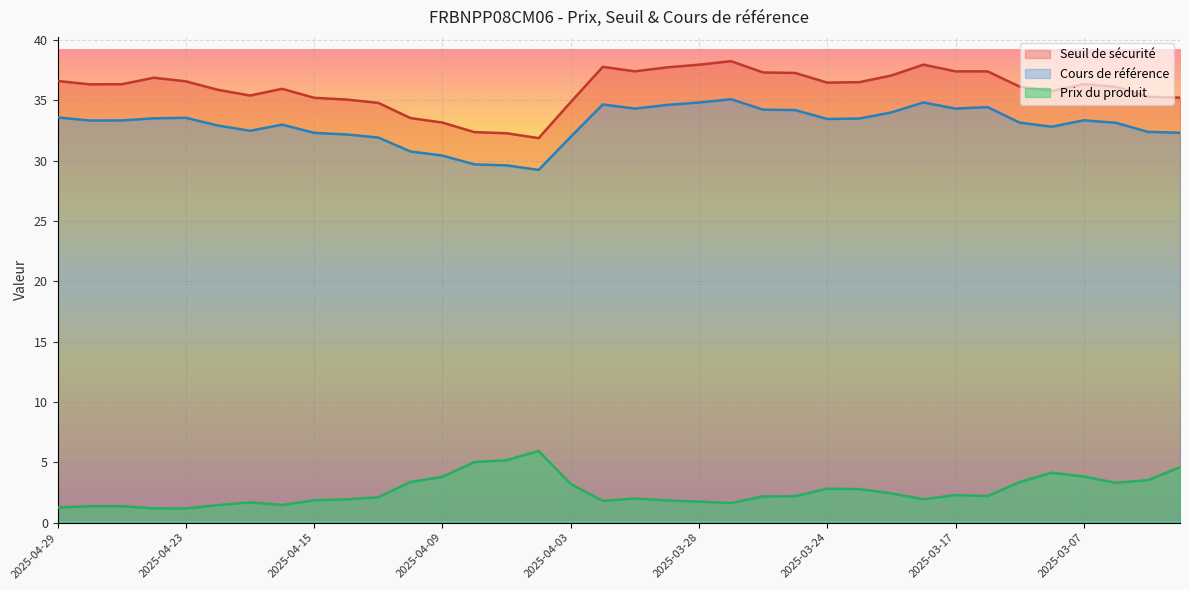

True or false: Prix du produit and Cours de référence intersect in this chart.

False